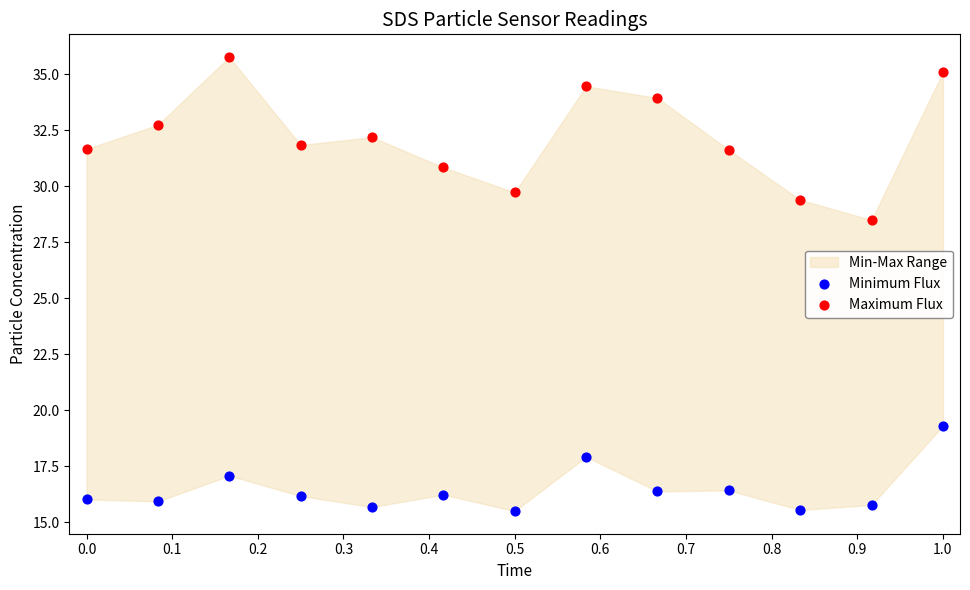

Which series has the widest spread of Y values?

Maximum Flux